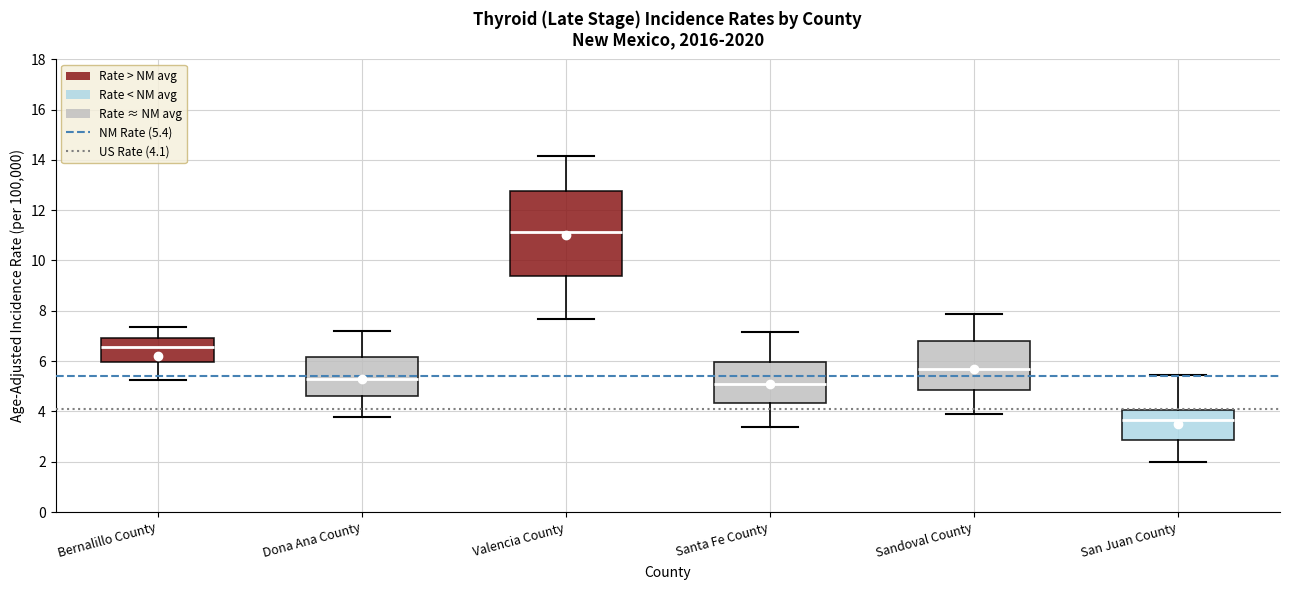

Where does the upper whisker of the box for Valencia County end on the y-axis? The values are not printed on the chart, so give them approximately, as read against the axis.

14.2